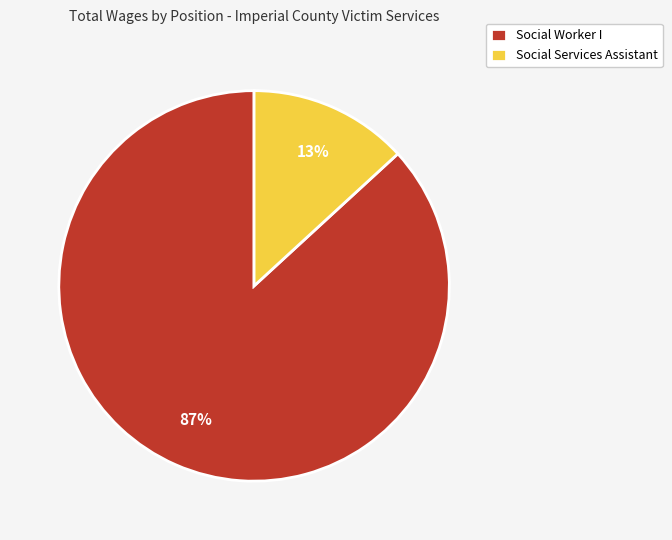

Does any single category account for the majority?

Yes